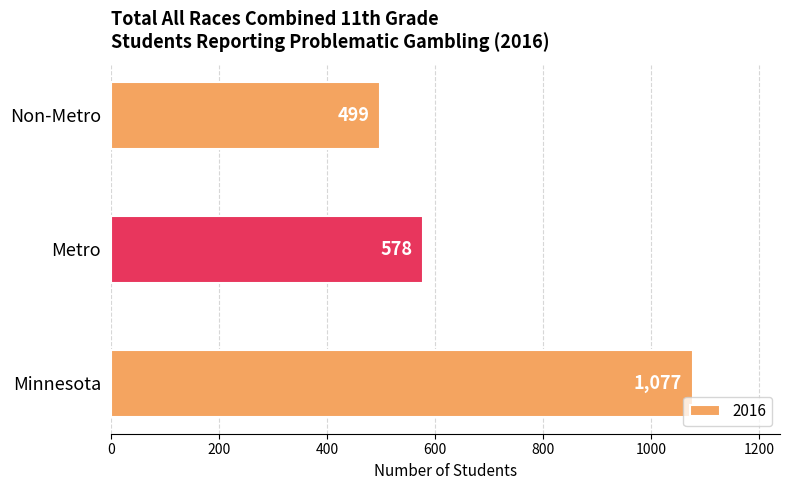

Count the number of data series in this chart.

1